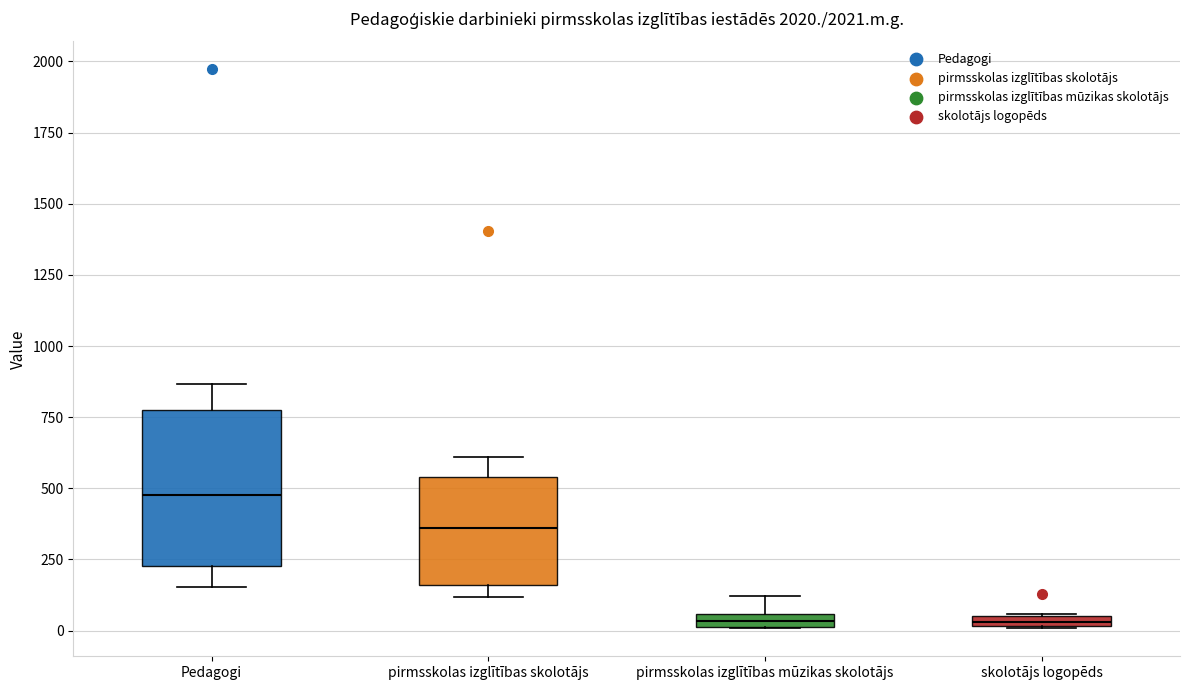

Which box is the tallest, from its lower edge to its upper edge?

Pedagogi